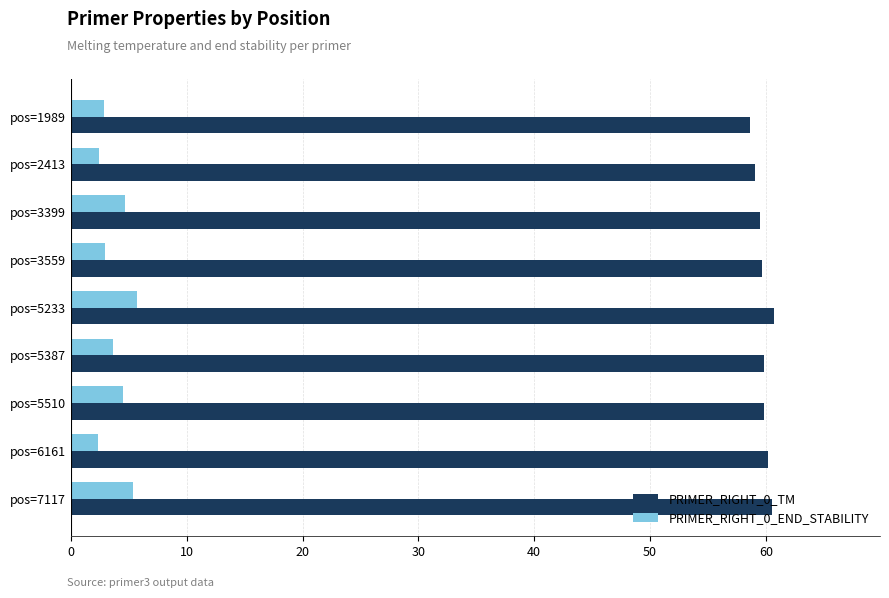

List the series in order of their peak value, highest first.

PRIMER_RIGHT_0_TM, PRIMER_RIGHT_0_END_STABILITY